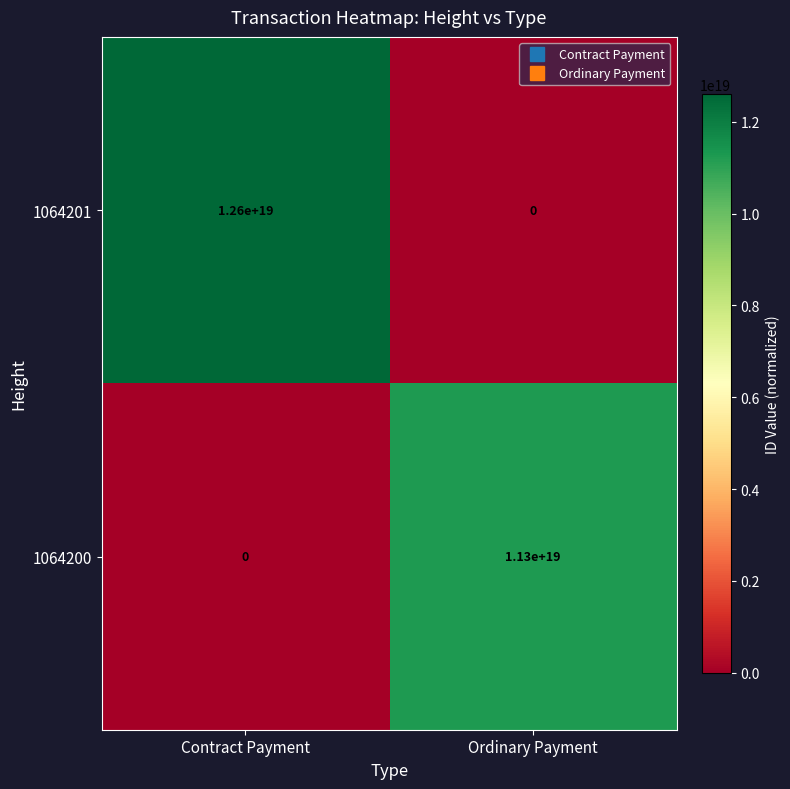

Where is 1064200 nearest to the value 5650000000000000000?

Contract Payment